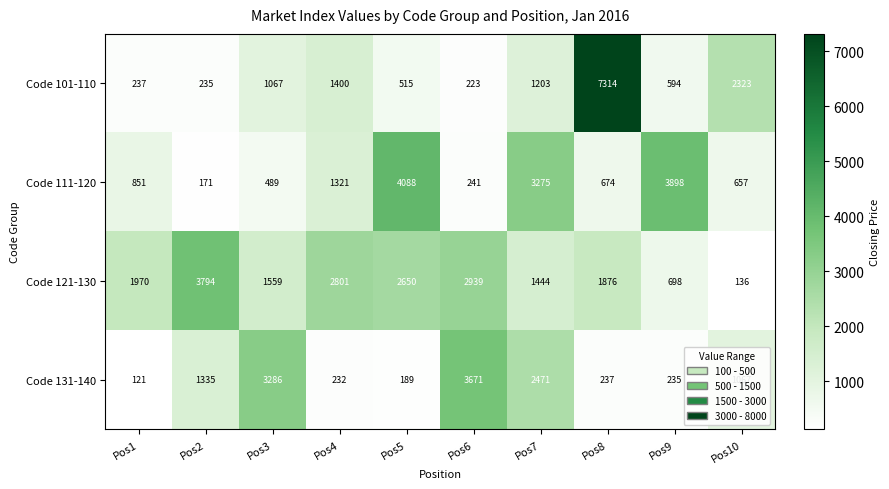

Where is Code 111-120 nearest to the value 2129?

Pos4